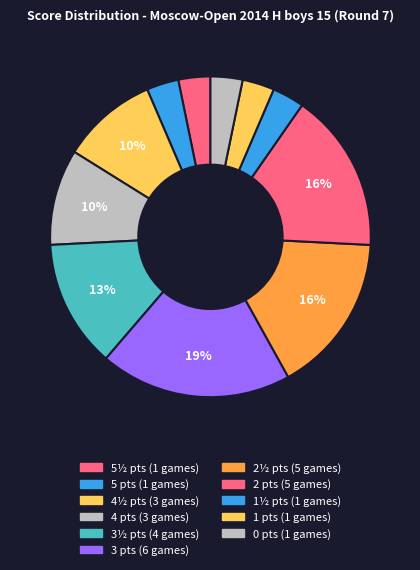

How many segments does this pie chart have?

11